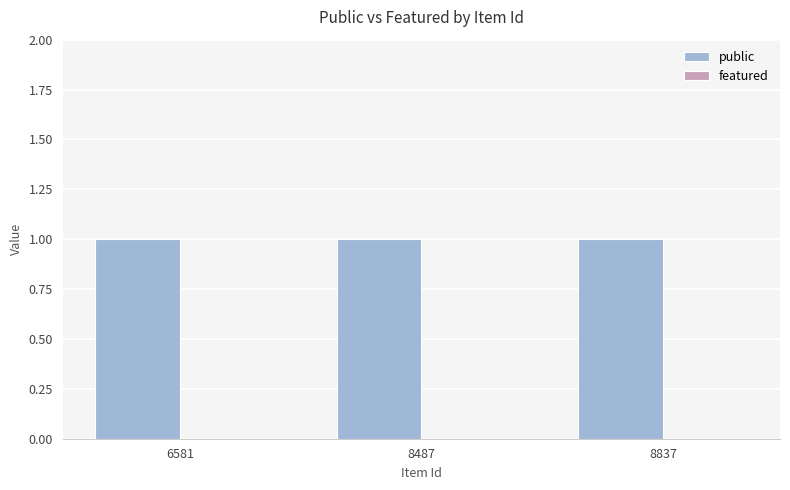

What is the total value across all series at 8837?

1